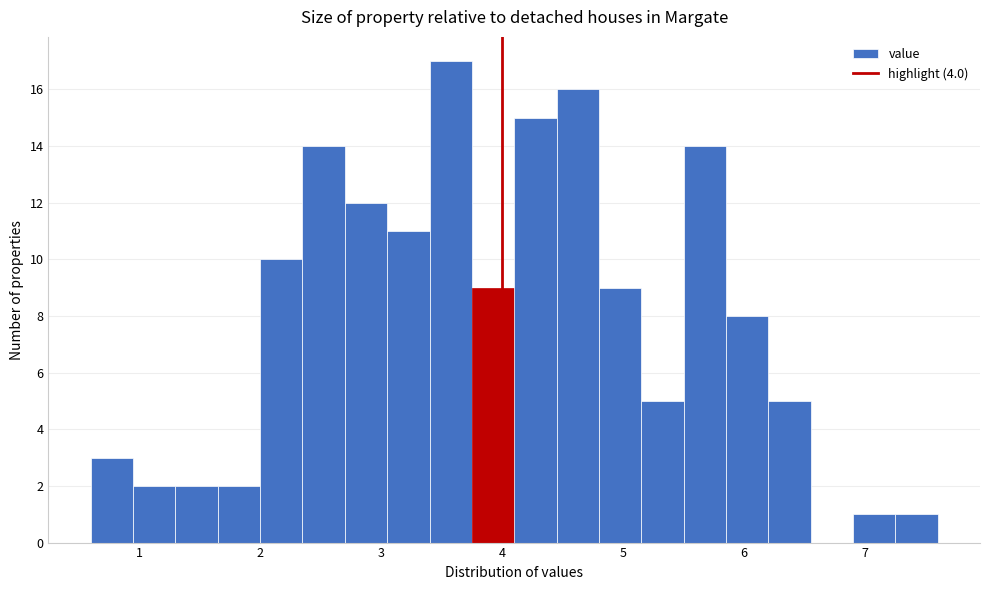

Read against the x-axis, roughly where is the centre of the tallest bar?

3.6